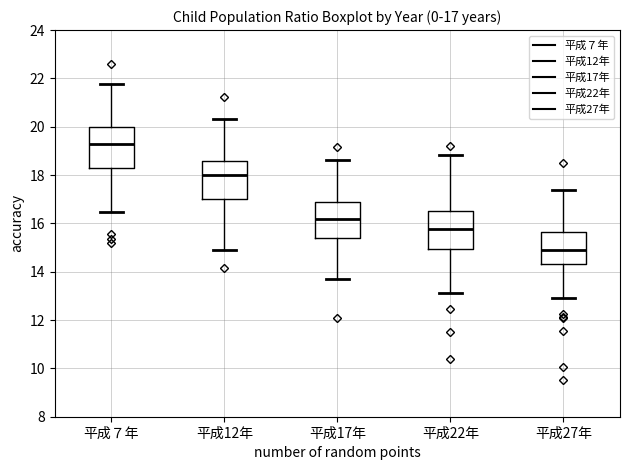

Which box's median line is the lowest?

平成27年